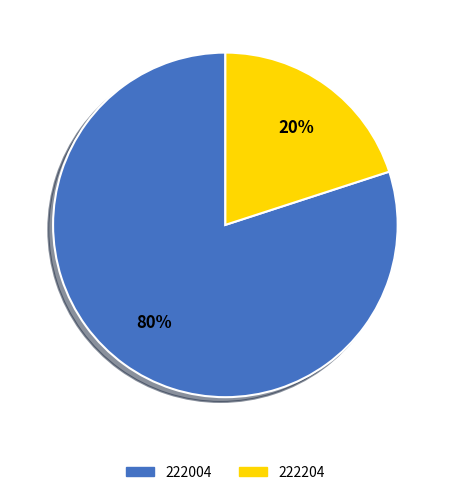

What is the largest slice in the pie chart?

222004